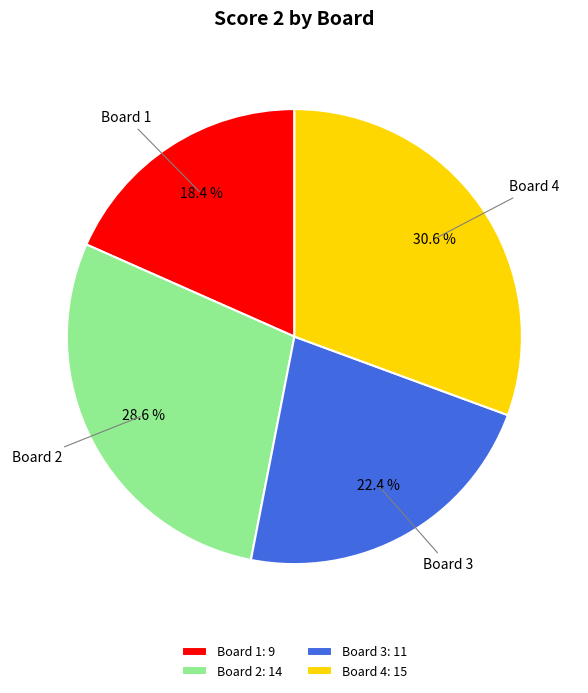

How many slices are in this pie chart?

4